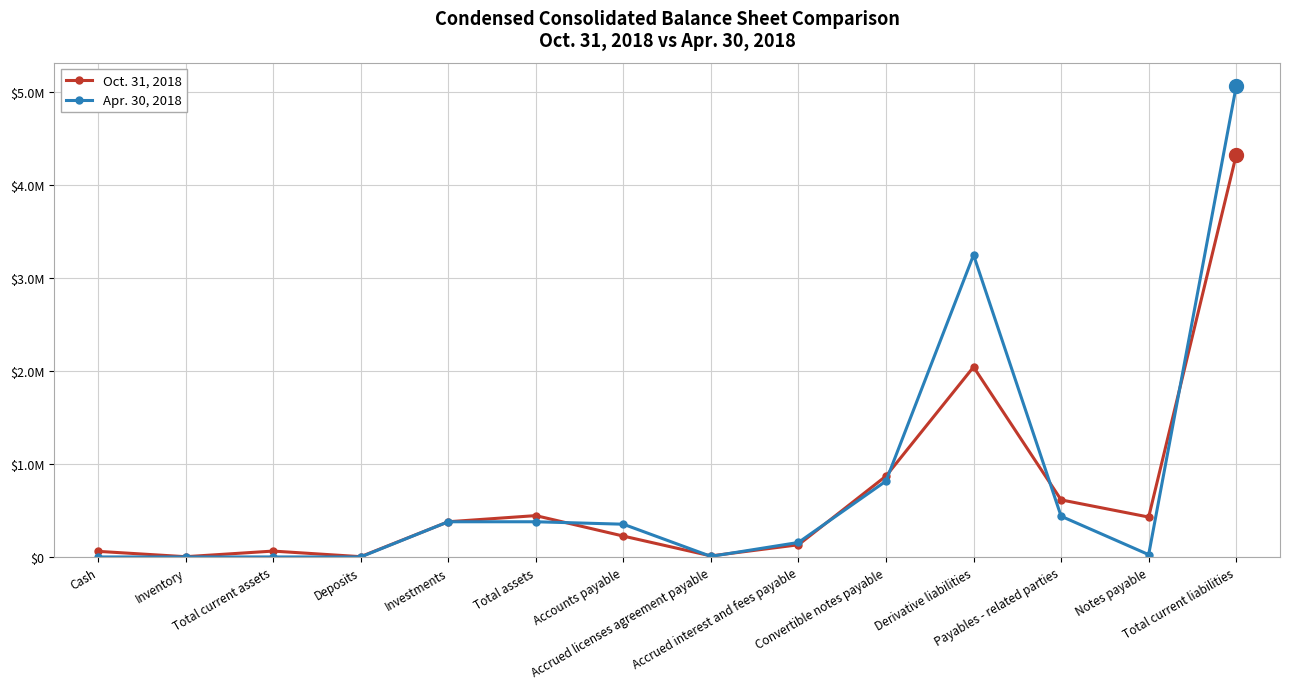

What is the sum of all Oct. 31, 2018 values?

9599407